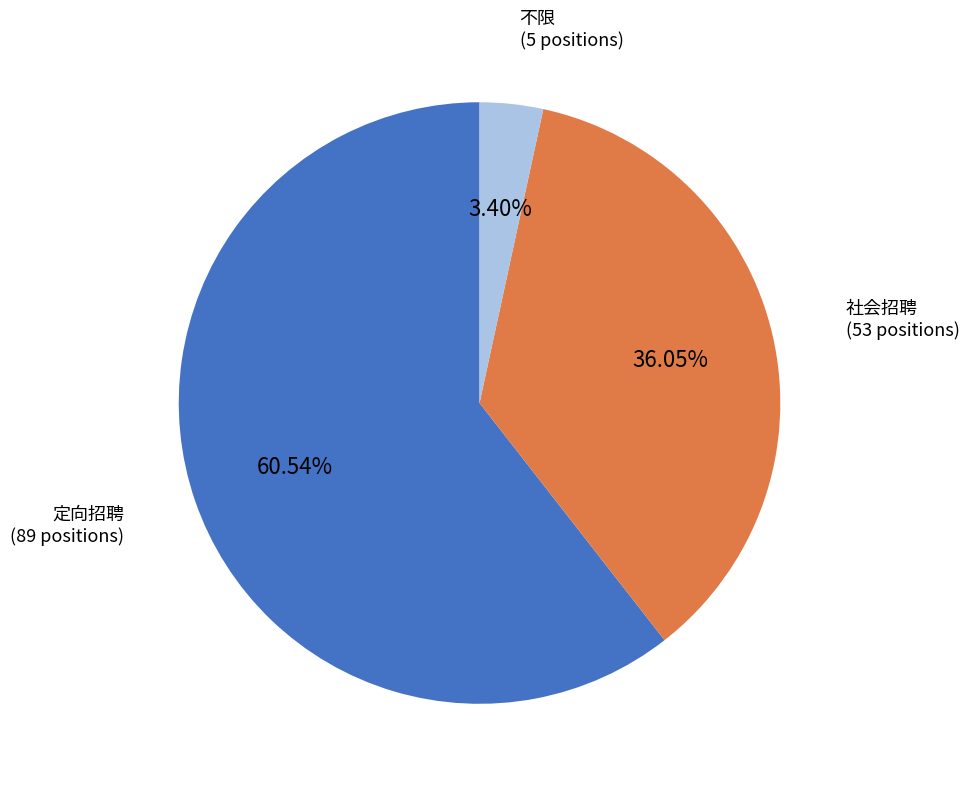

Does 社会招聘 represent more than half of the total?

No